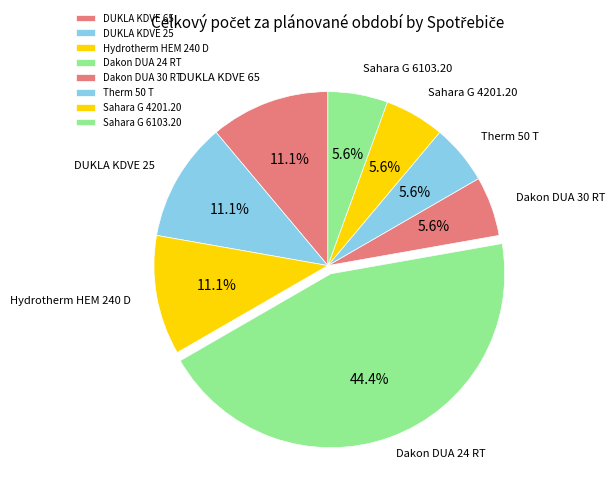

To the nearest percent, what percentage of the pie is DUKLA KDVE 25?

11%